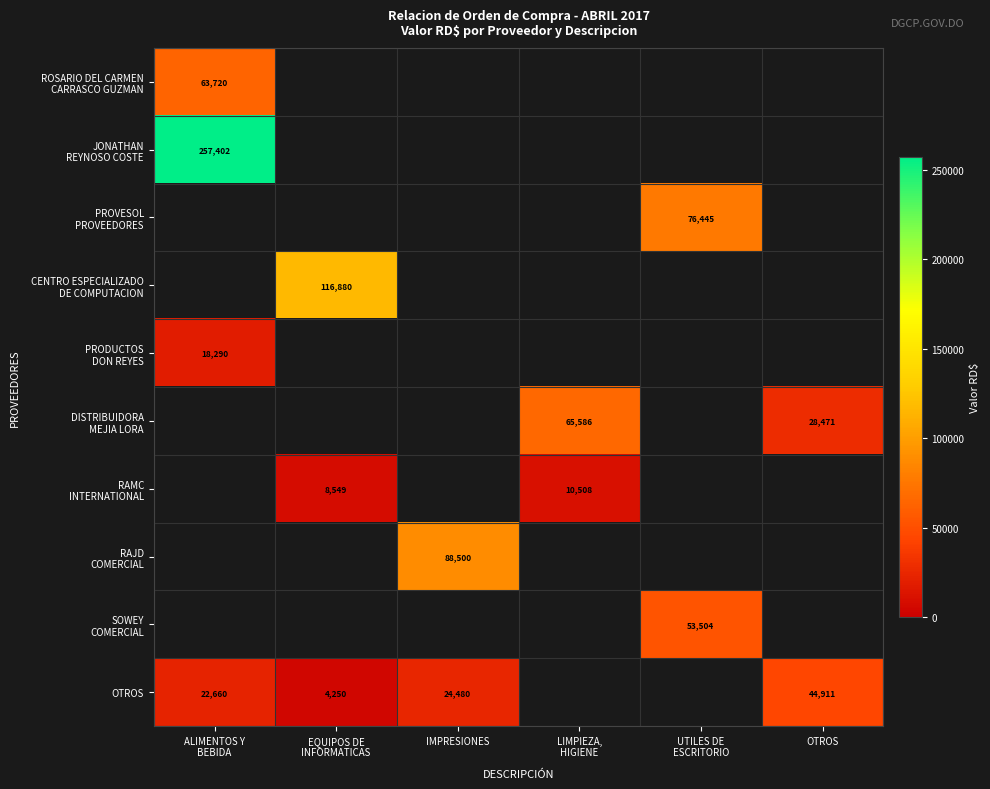

What is the minimum value shown in the chart?

4250.0